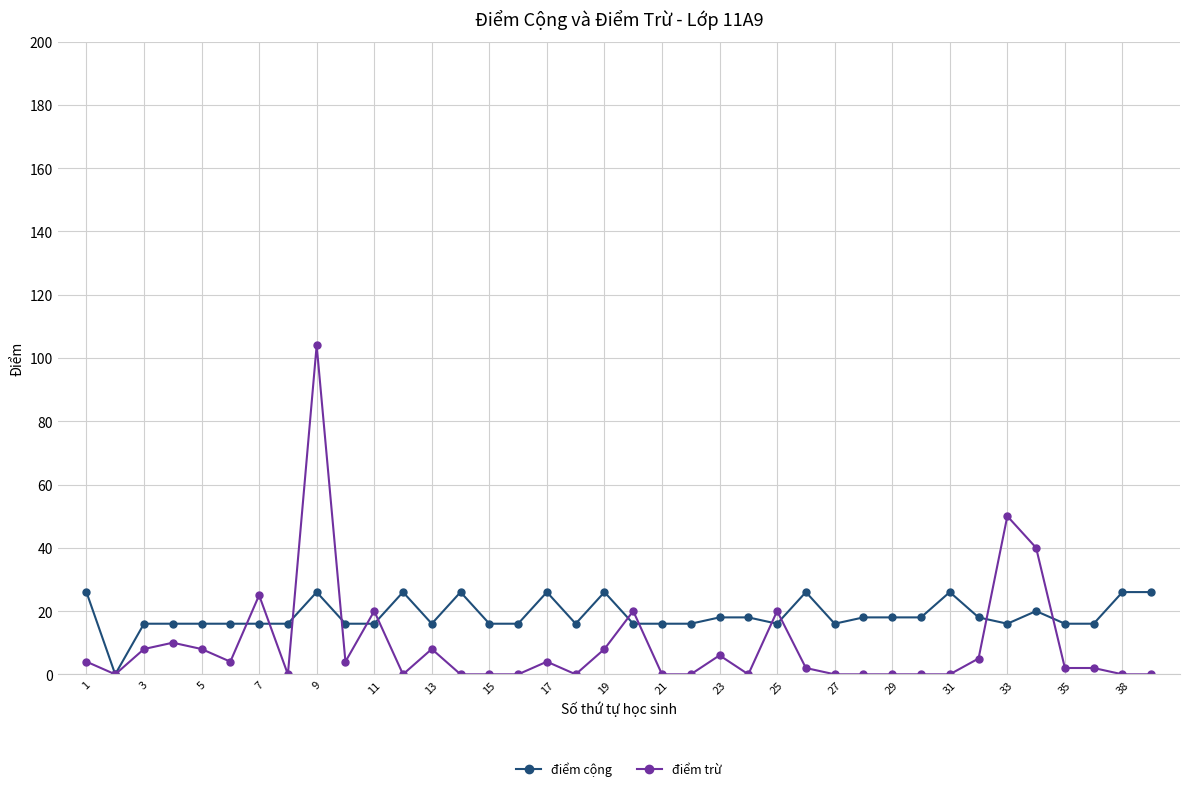

Which series has the widest spread of values?

điểm trừ